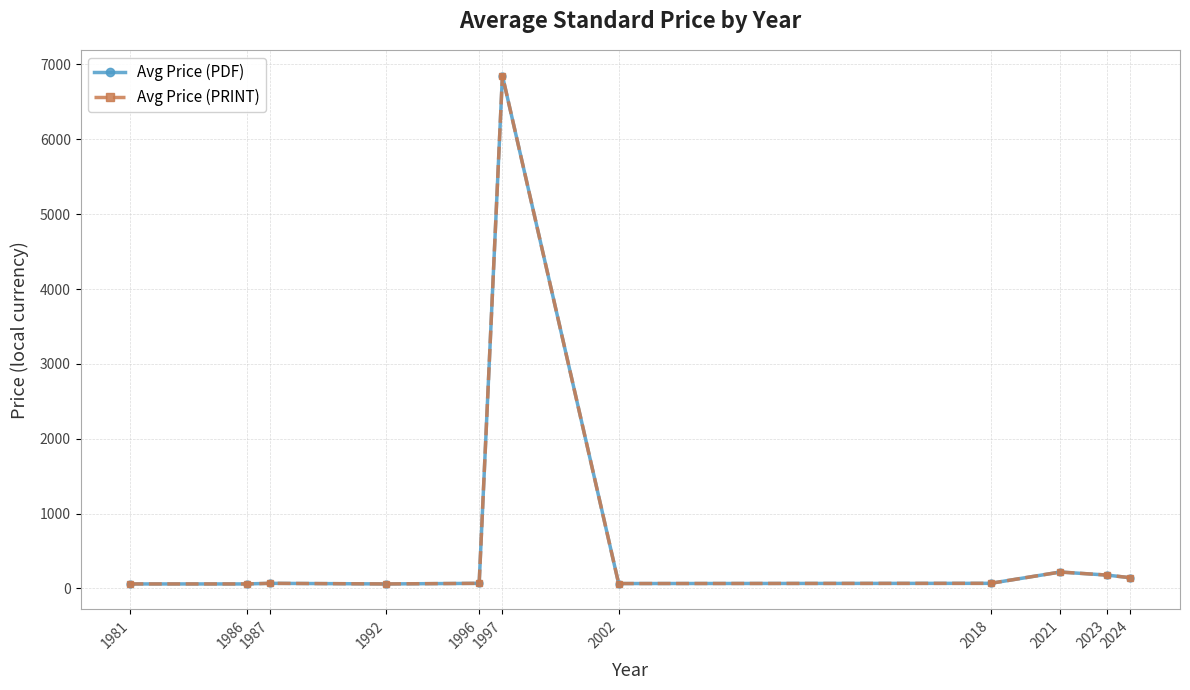

Reading left to right, extract all data points from this chart.

Avg Price (PDF): 1981=61.0	1986=61.0	1987=69.0	1992=61.0	1996=69.0	1997=6850.0	2002=66.2	2018=69.0	2021=220.0	2023=179.4	2024=144.4
Avg Price (PRINT): 1981=61.0	1986=61.0	1987=69.0	1992=61.0	1996=69.0	1997=6850.0	2002=66.2	2018=69.0	2021=220.0	2023=179.4	2024=144.4